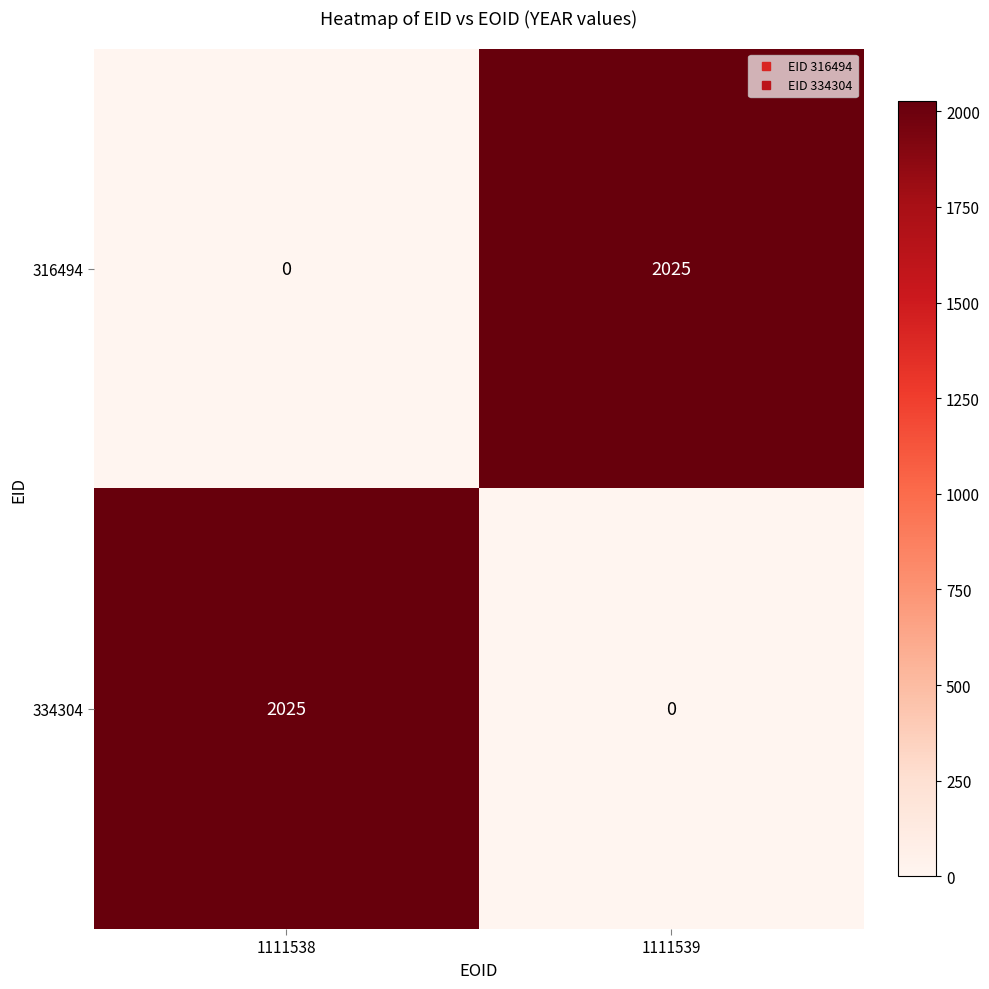

True or false: 316494 has a value of 2025 at 1111539.

True